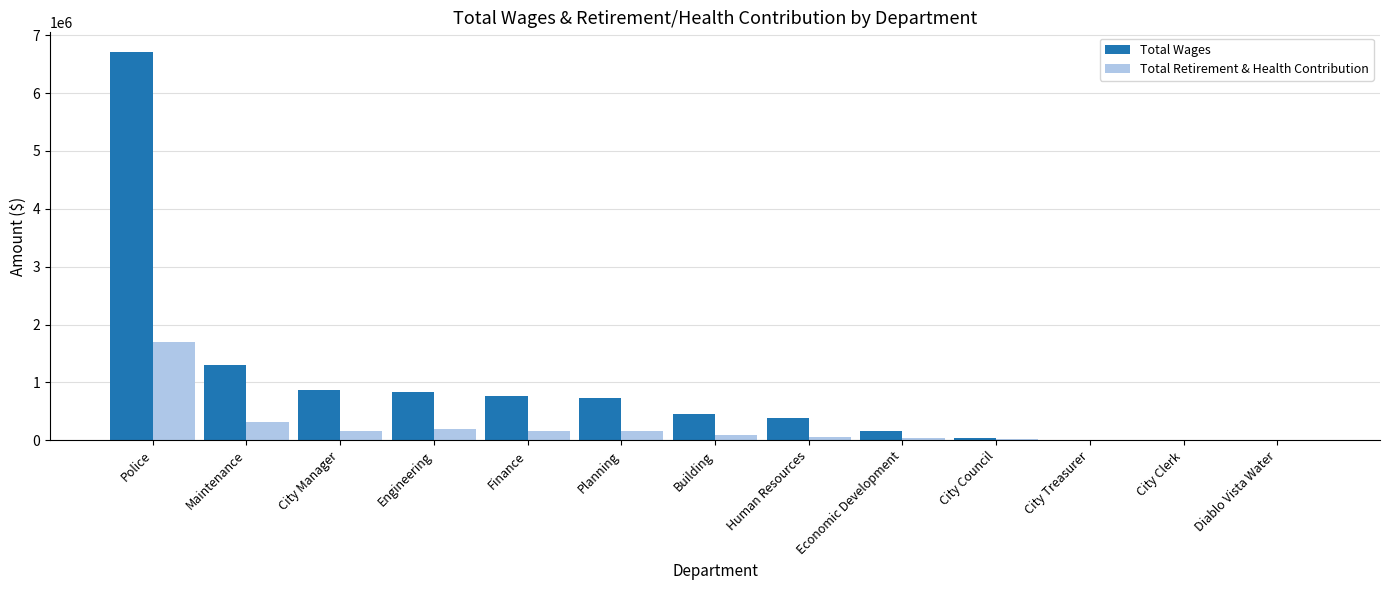

Are the bars grouped side by side (vs. stacked)?

Yes